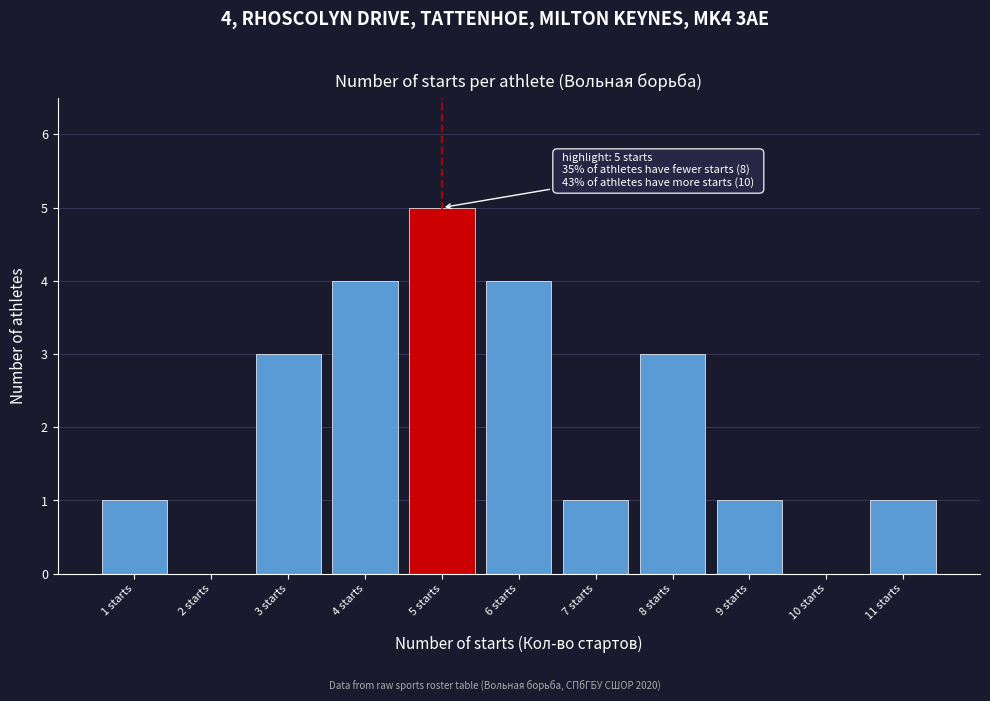

Which range on the x-axis has the tallest bar?

4.5 to 5.5